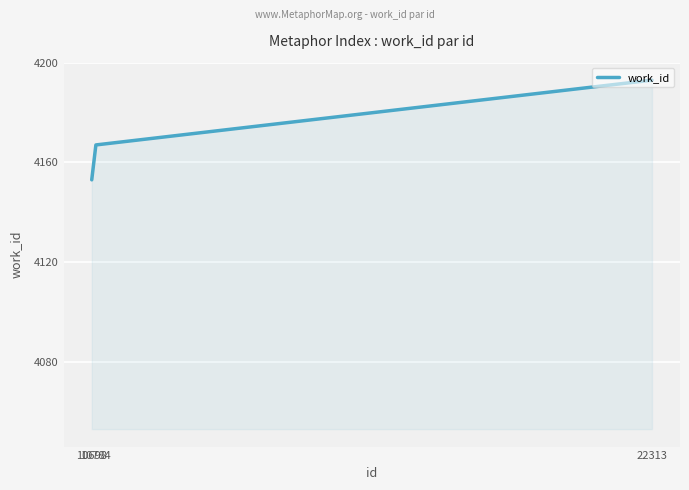

What is the minimum value shown in the chart?

4153